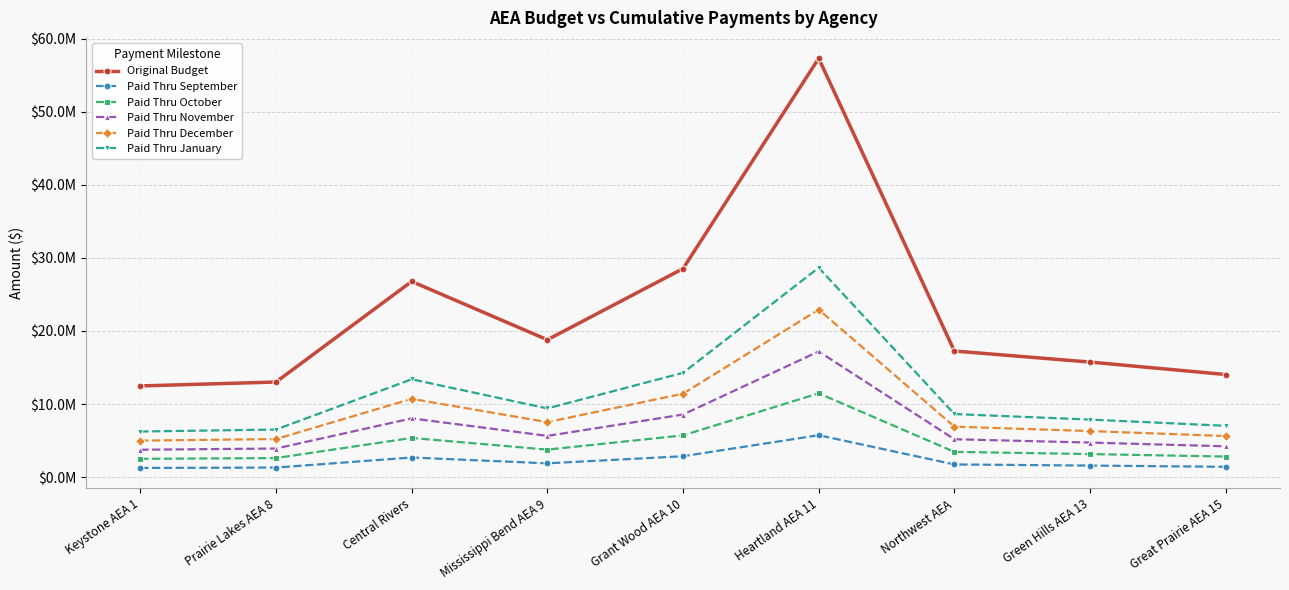

True or false: Paid Thru January and Original Budget intersect in this chart.

False